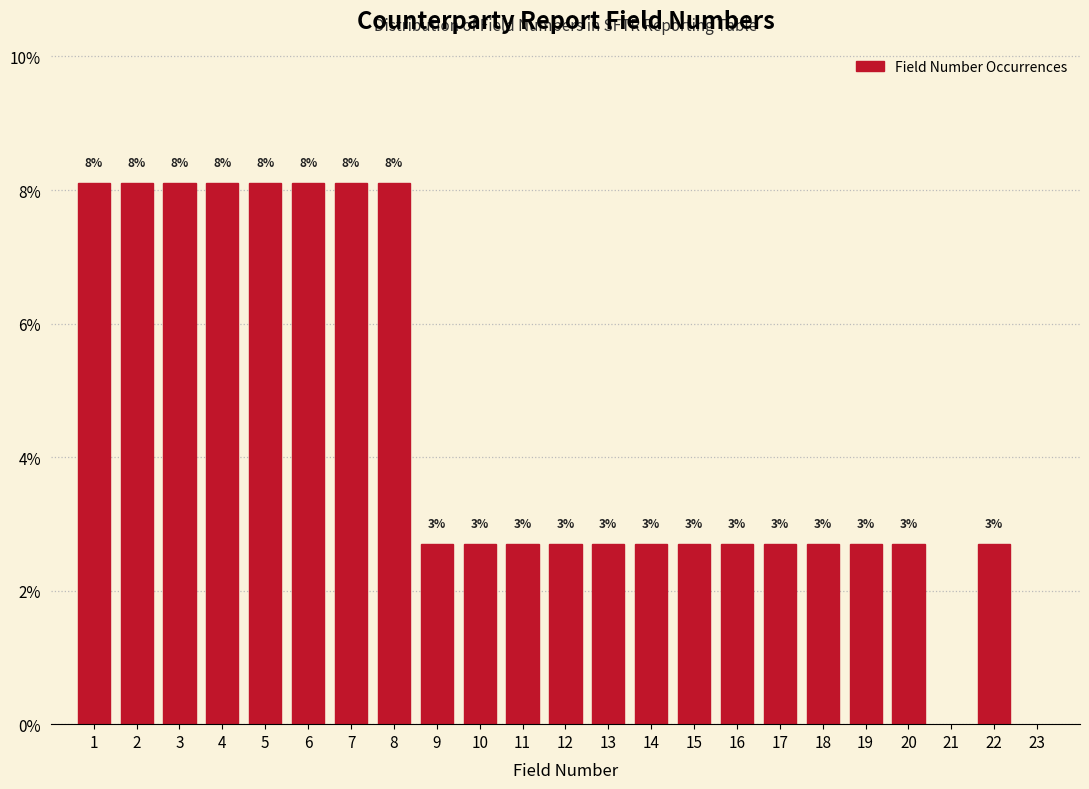

Does the chart contain any negative values?

No